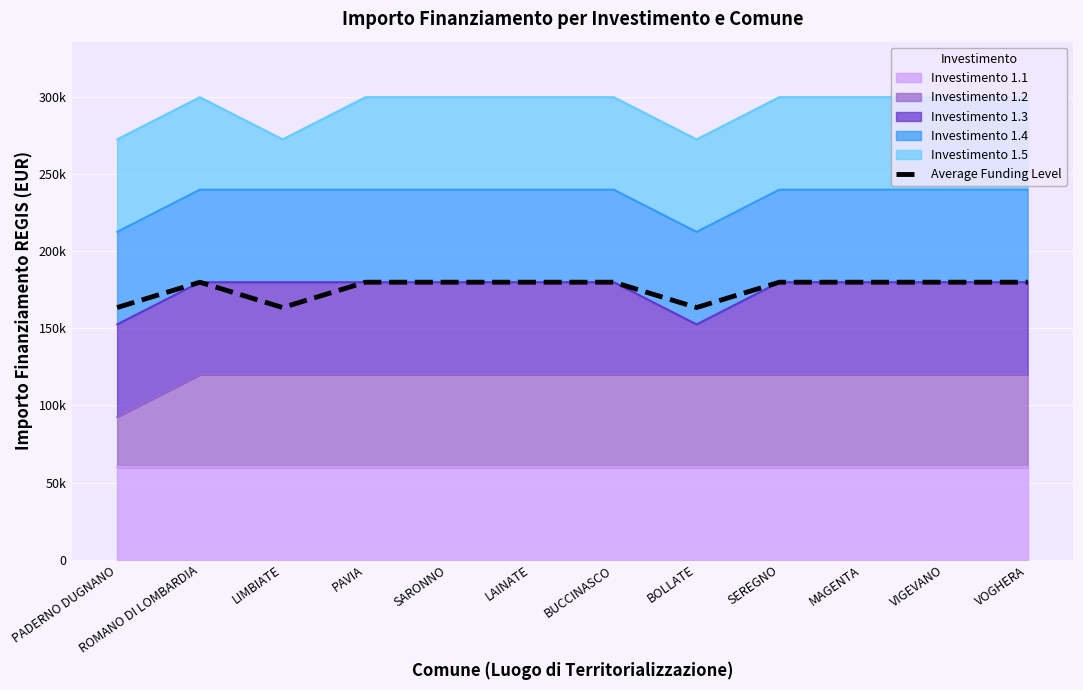

How many interior local peaks (higher than both neighbors) does the data have?

1